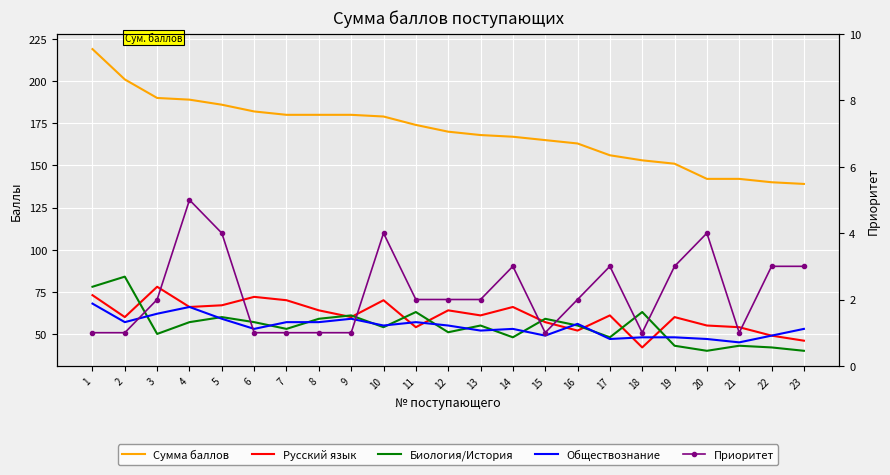

Which series has the widest spread of values?

Сумма баллов